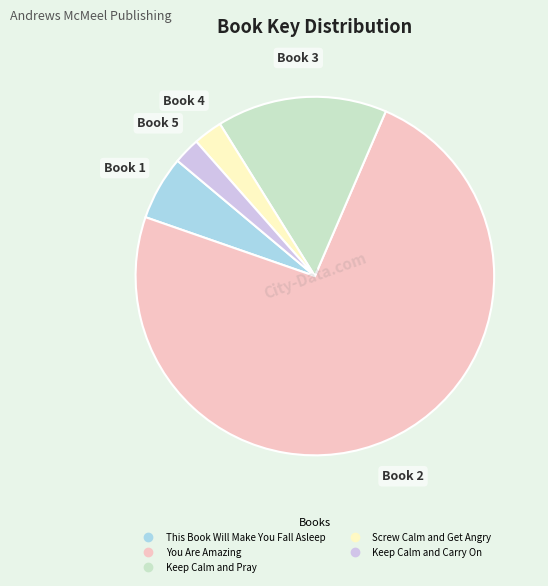

Which slice represents more than half of the pie?

You Are Amazing